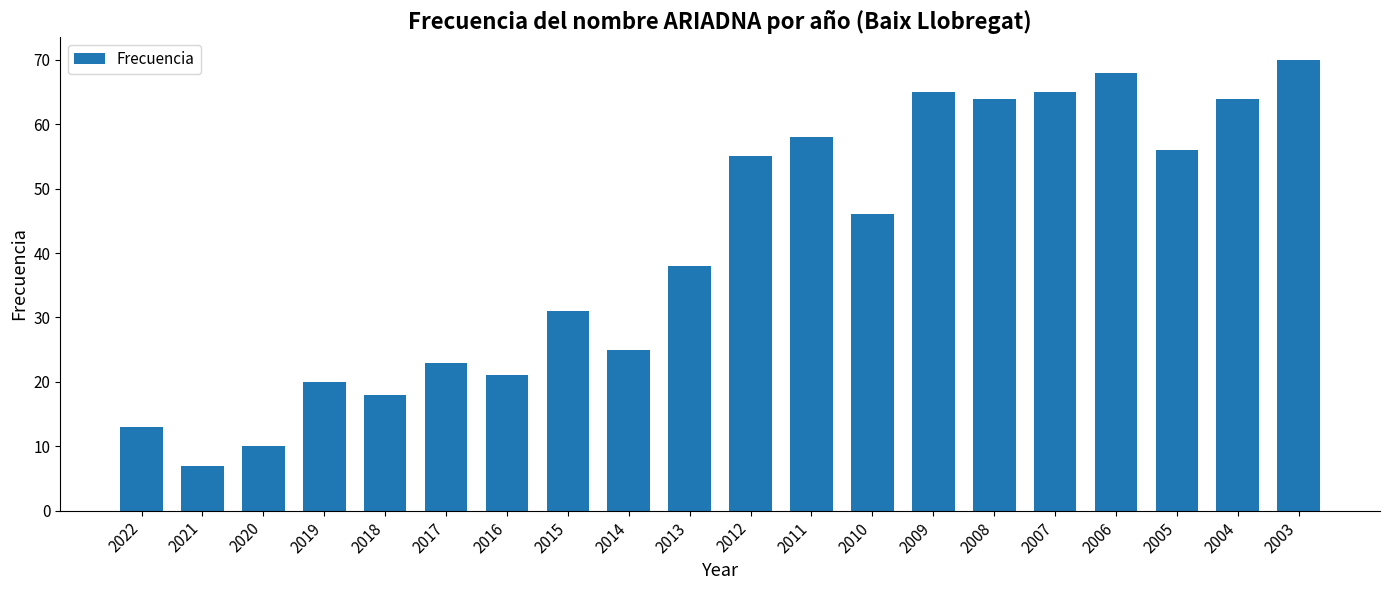

What is the difference between the maximum and minimum values?

63